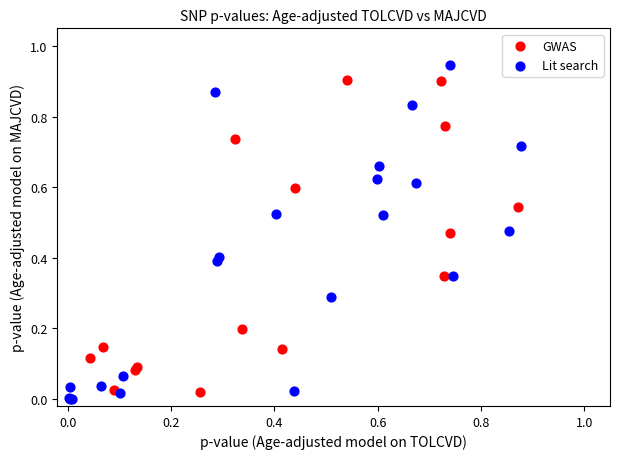

Which series has the largest Y range (max minus min)?

Lit search